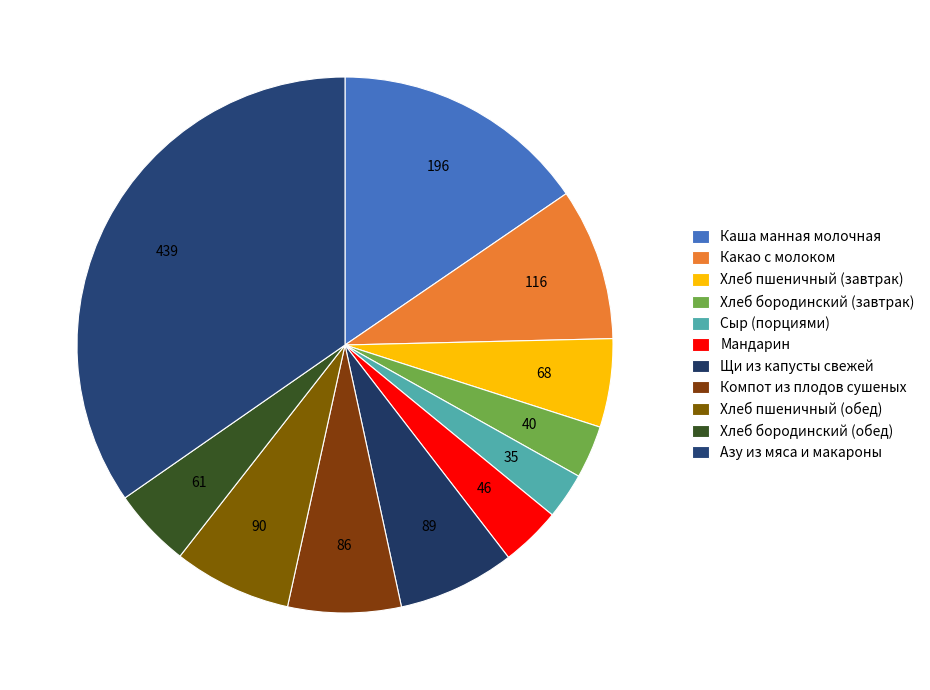

Is there any slice that represents more than half of the pie?

No